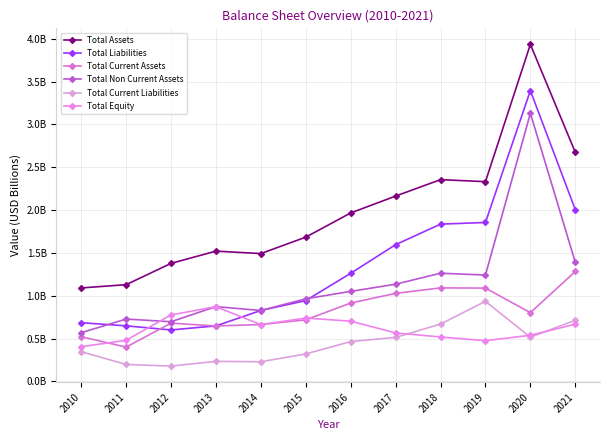

What is the difference between the Total Liabilities values at 2019 and 2011?

1.2